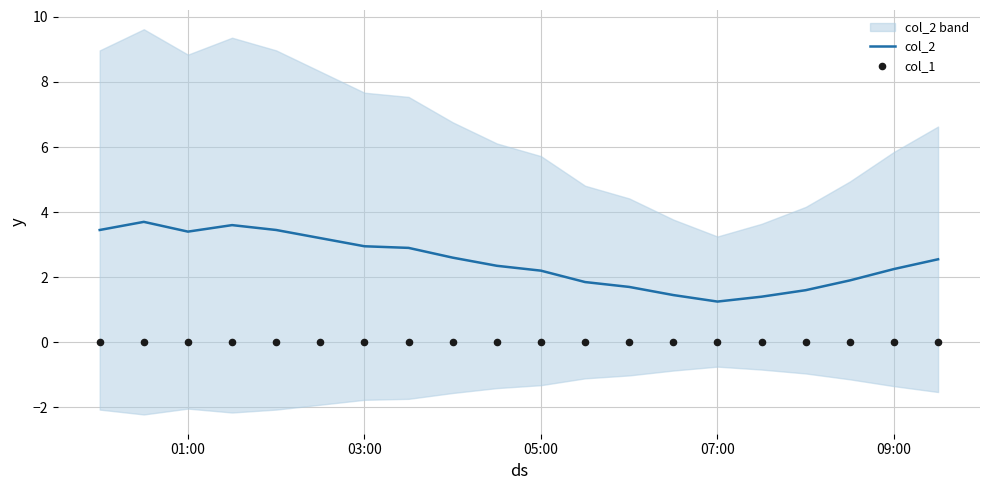

Which series has the largest total across all categories?

col_2